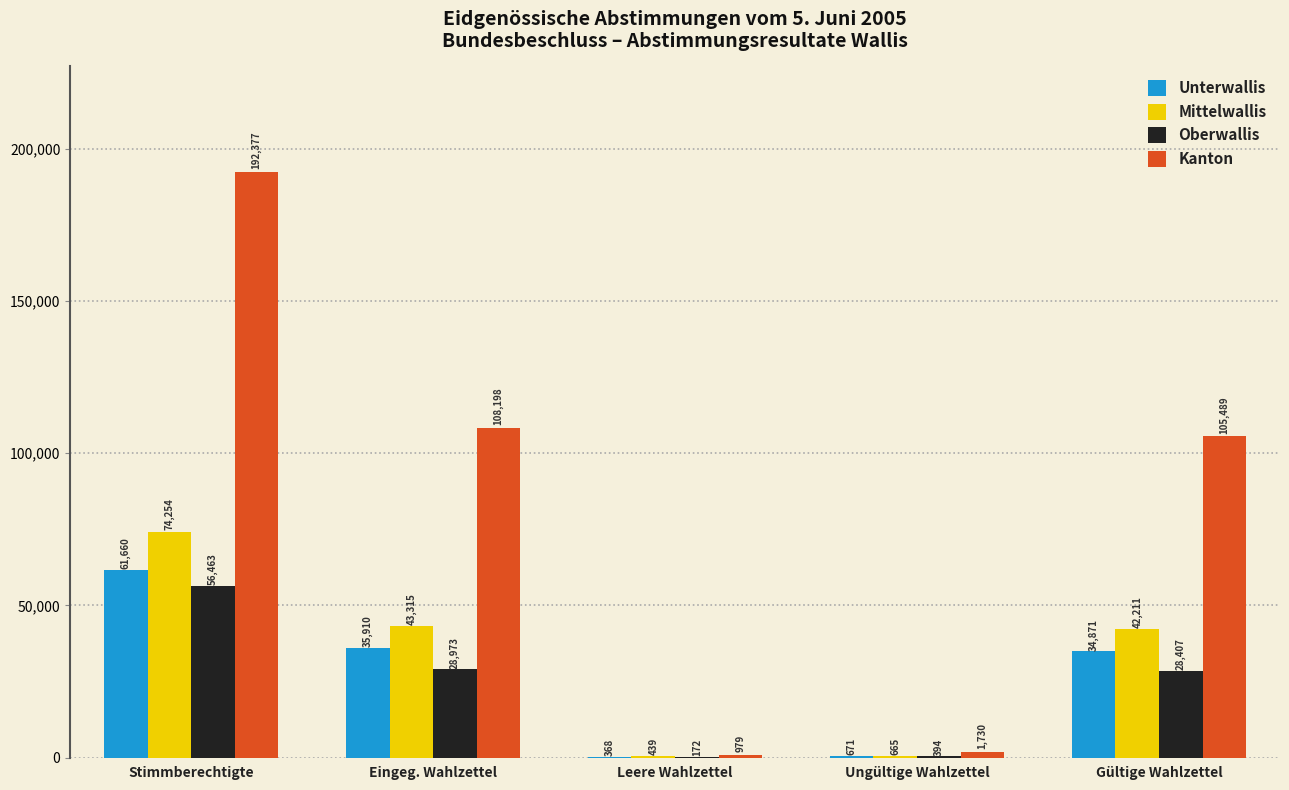

Between Stimmberechtigte and Ungültige Wahlzettel, which series saw the biggest shift?

Kanton